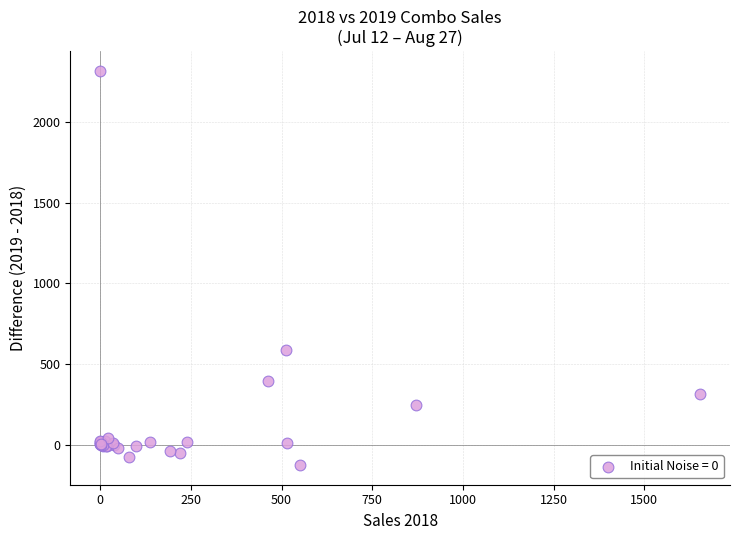

What Y value in the scatter plot is closest to 1094?

585